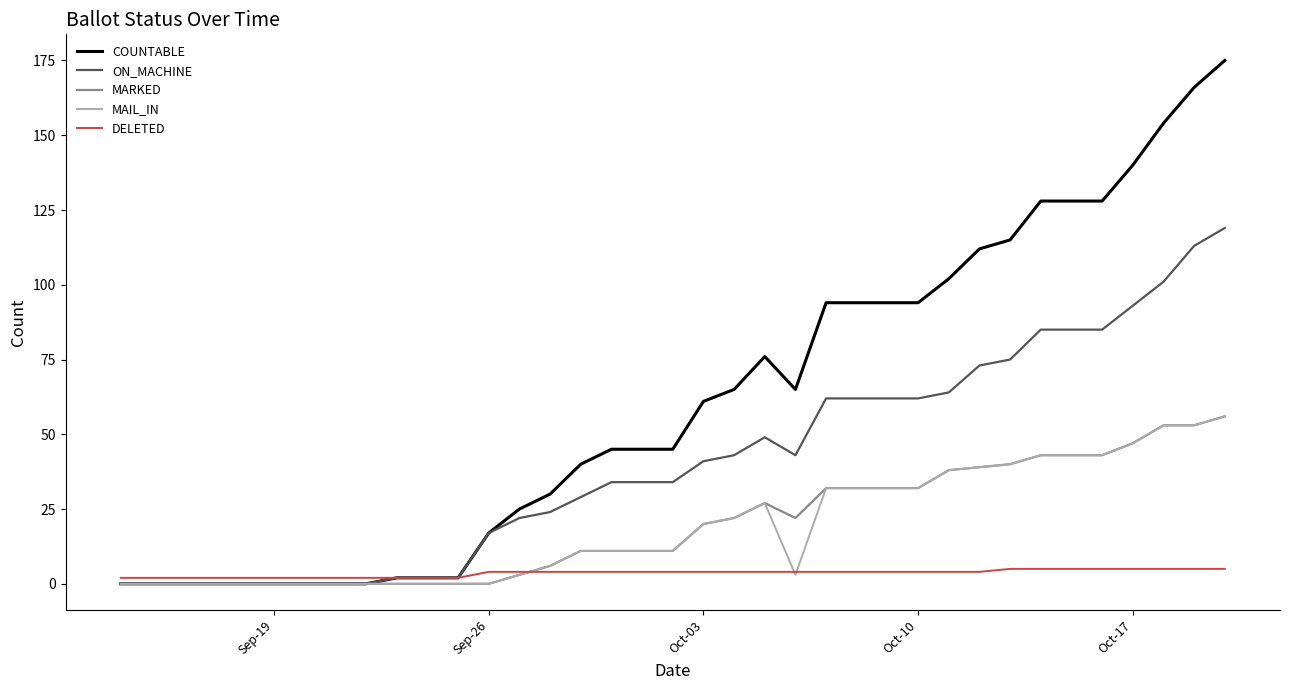

What is the maximum value shown in the chart?

175